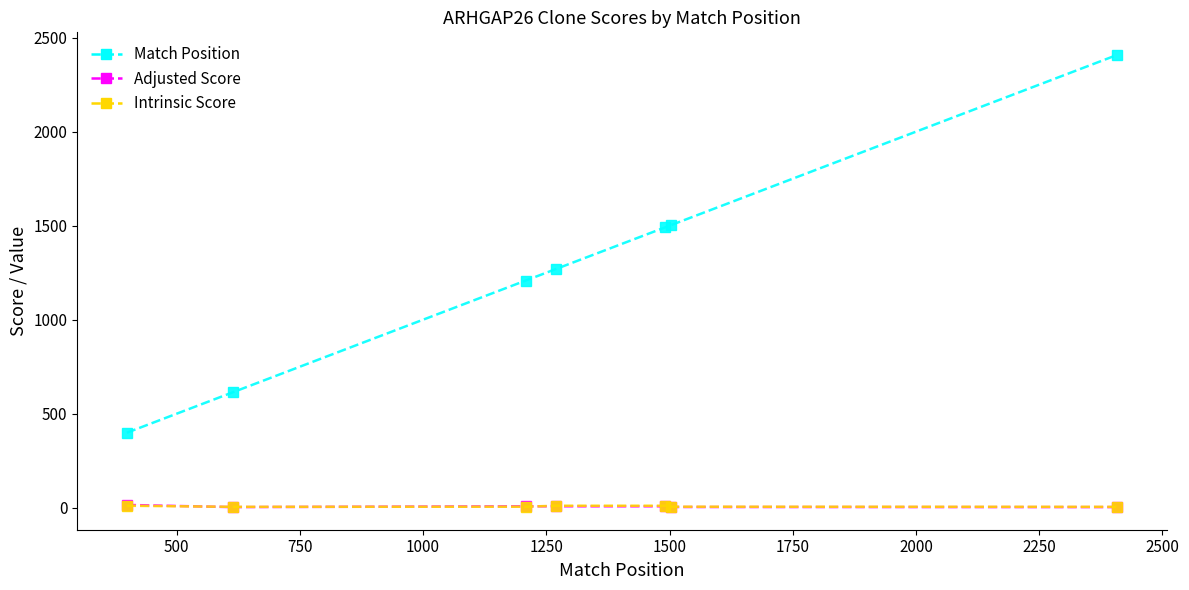

What is the maximum value shown in the chart?

2408.0